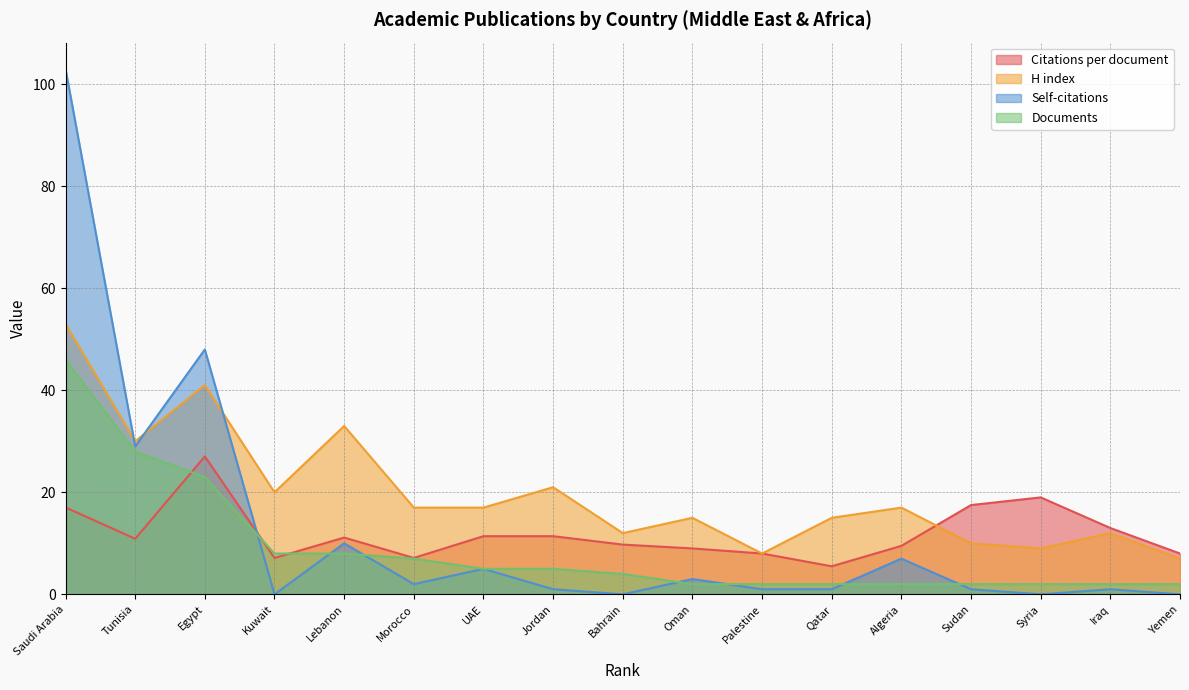

What is the maximum value for H index?

53.0